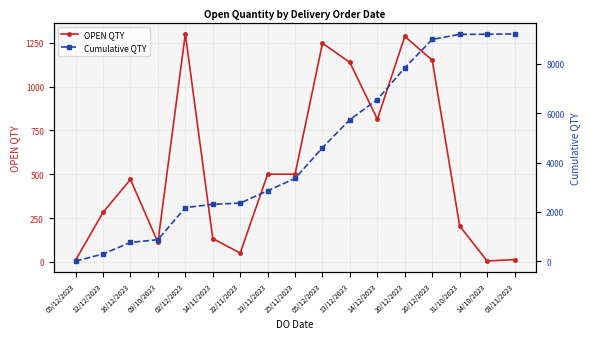

How many lines are shown in the chart?

2